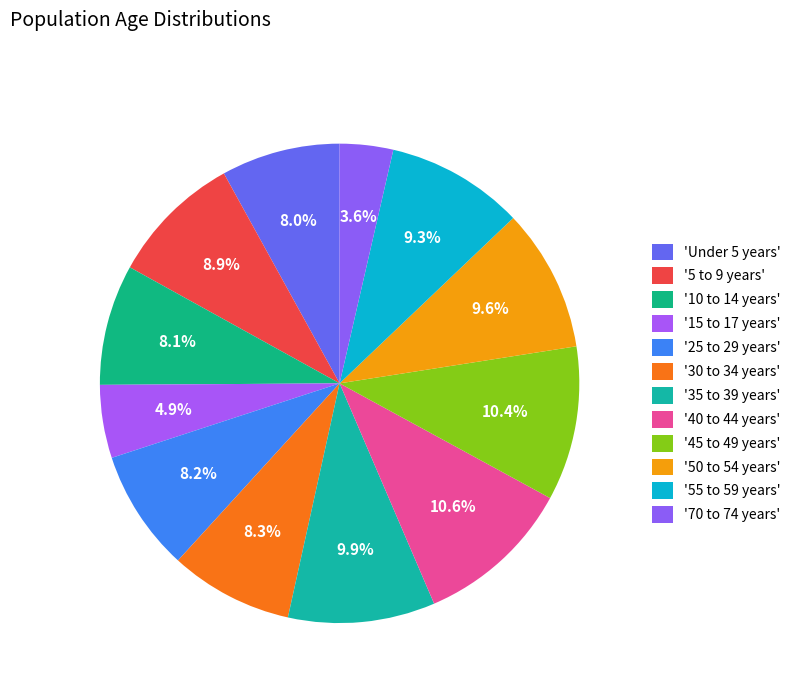

How many slices are in this pie chart?

12